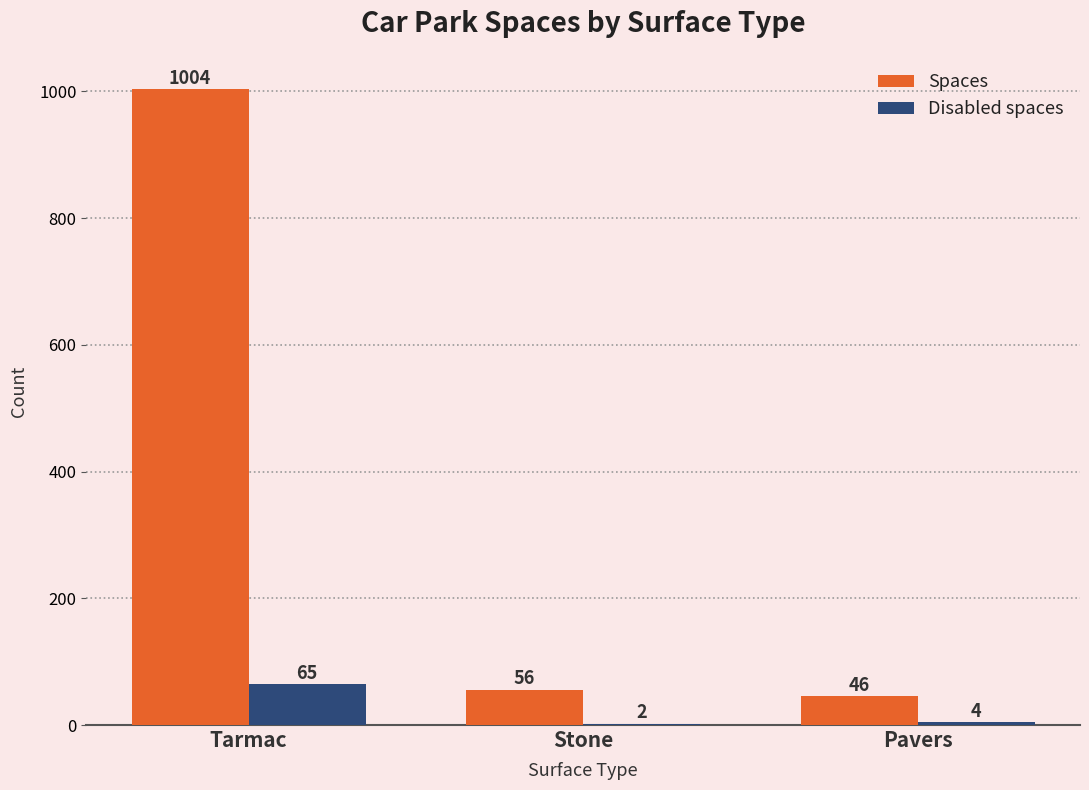

At which label does Spaces first exceed 56?

Tarmac